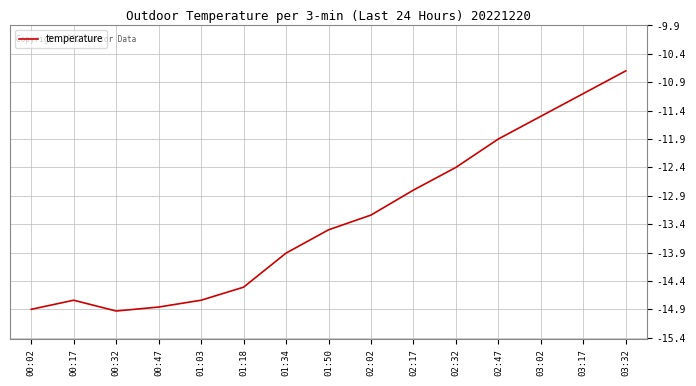

What is the sum of the values at 03:32 and 00:32?

-25.6